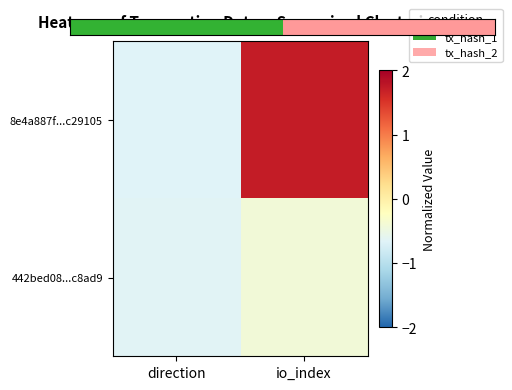

List the series in order of their overall mean, lowest first.

442bed08...c8ad9, 8e4a887f...c29105